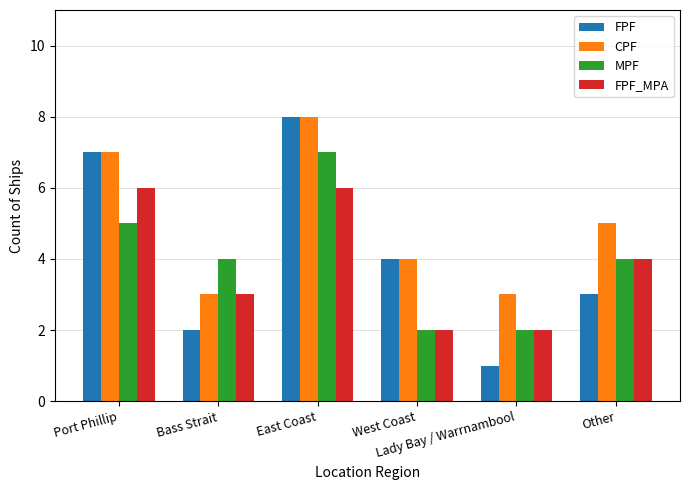

How many bars are there in each group?

4